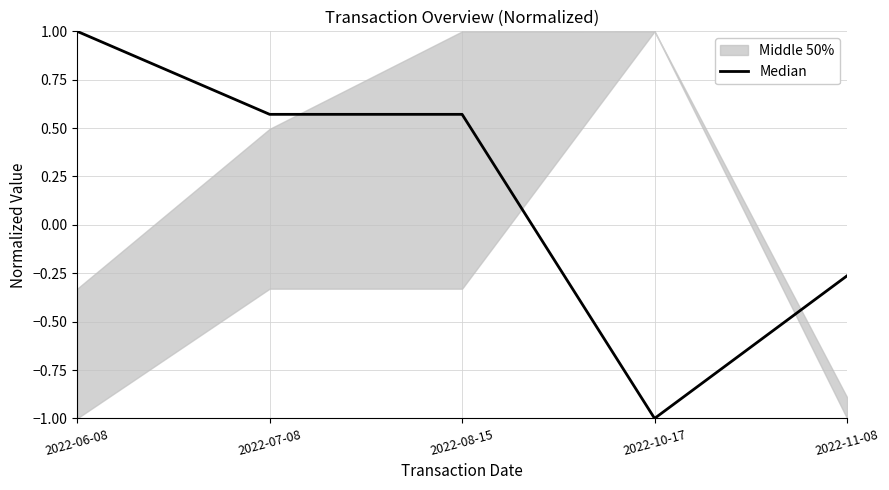

What is the average value?

0.2